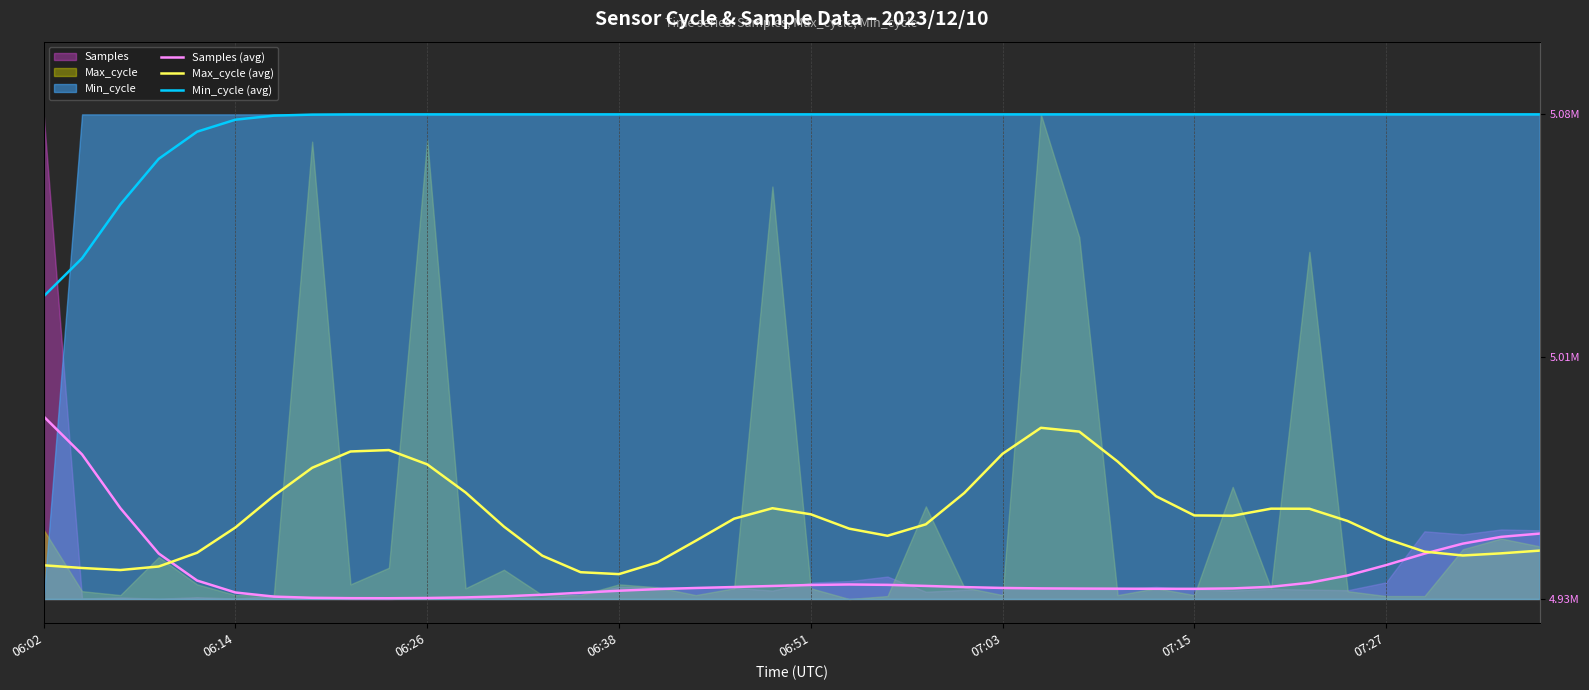

Which series changed the most between 20 and 31?

Samples (avg)